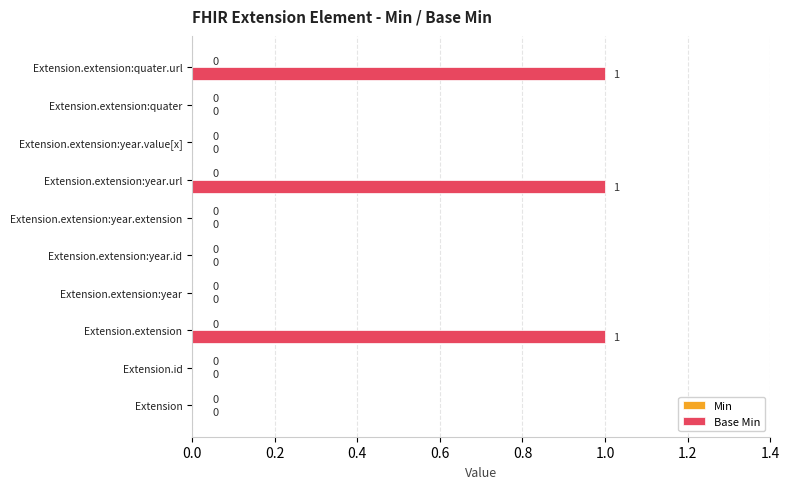

Is it true that the value at Extension.extension:year.value[x] is 0?

True